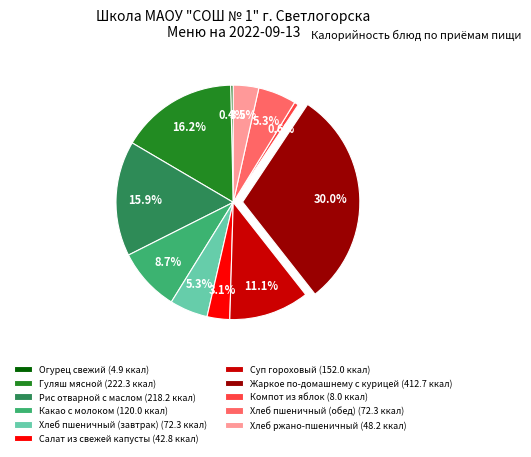

How much of the chart is everything except Рис отварной с маслом (218.2 ккал)?

84.1%